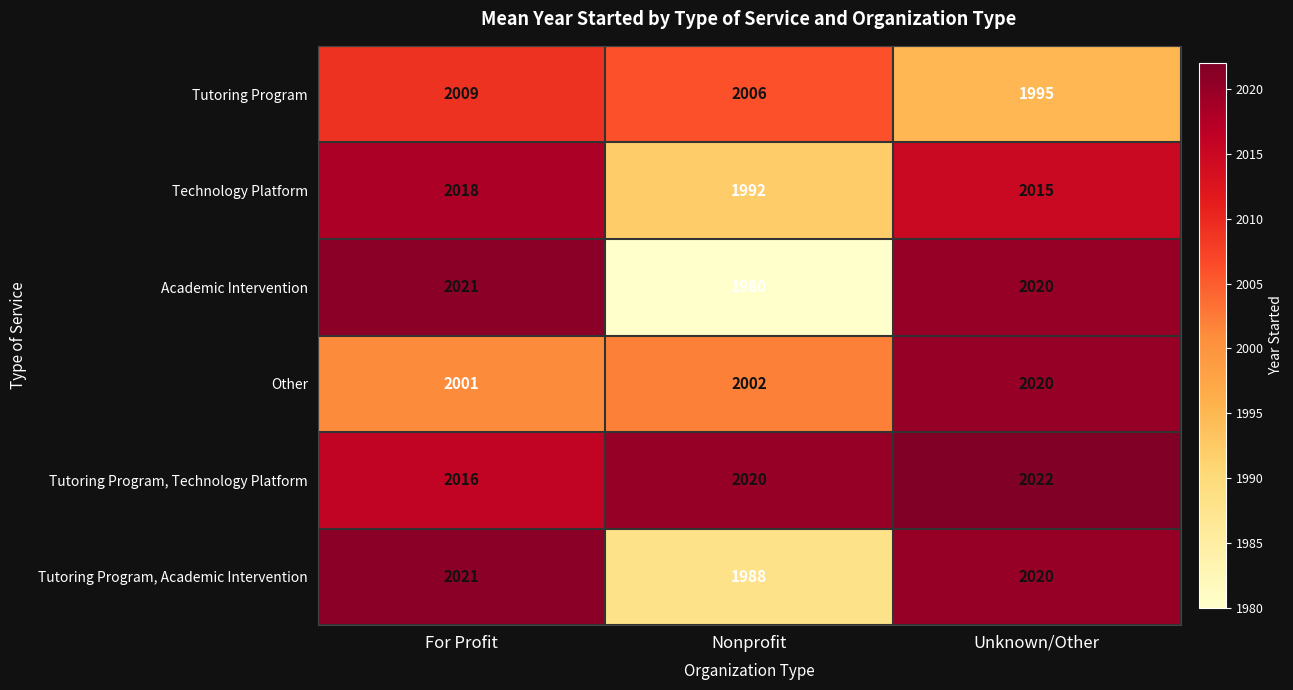

What is the difference between the maximum and second lowest values in the Tutoring Program series?

3